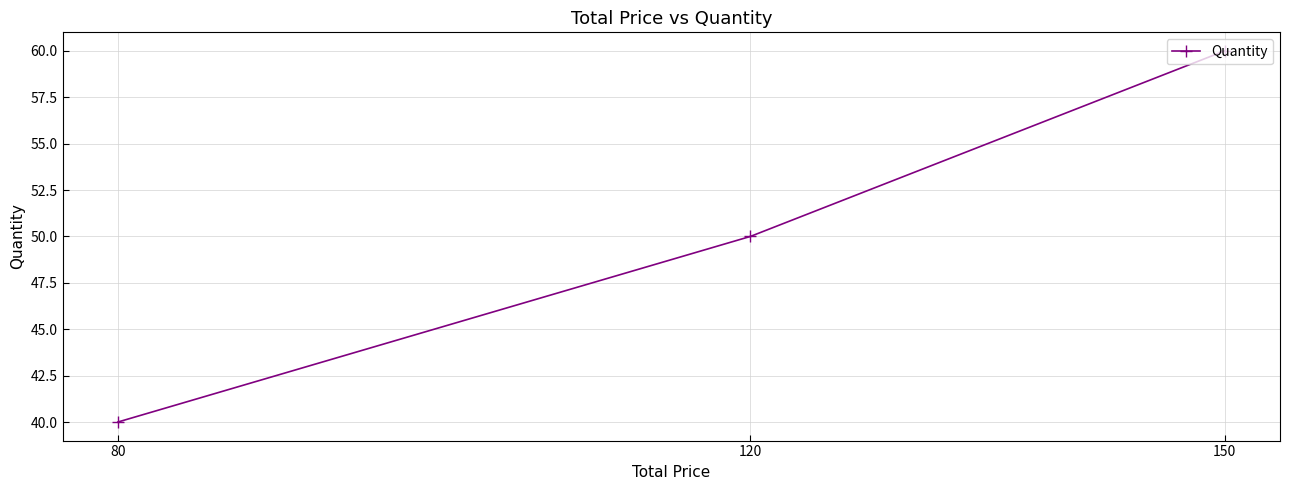

How many data points are less than 50?

1